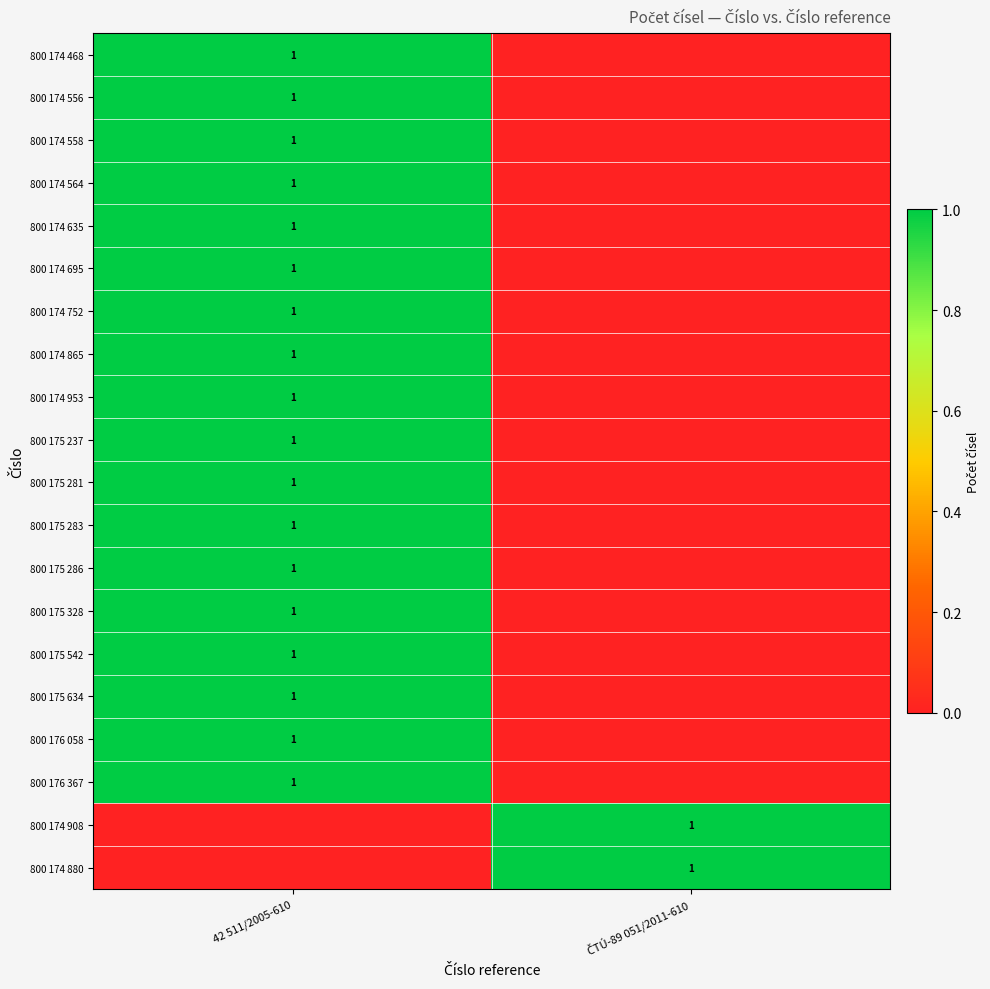

What is the difference between the 800 175 283 values at ČTÚ-89 051/2011-610 and 42 511/2005-610?

1